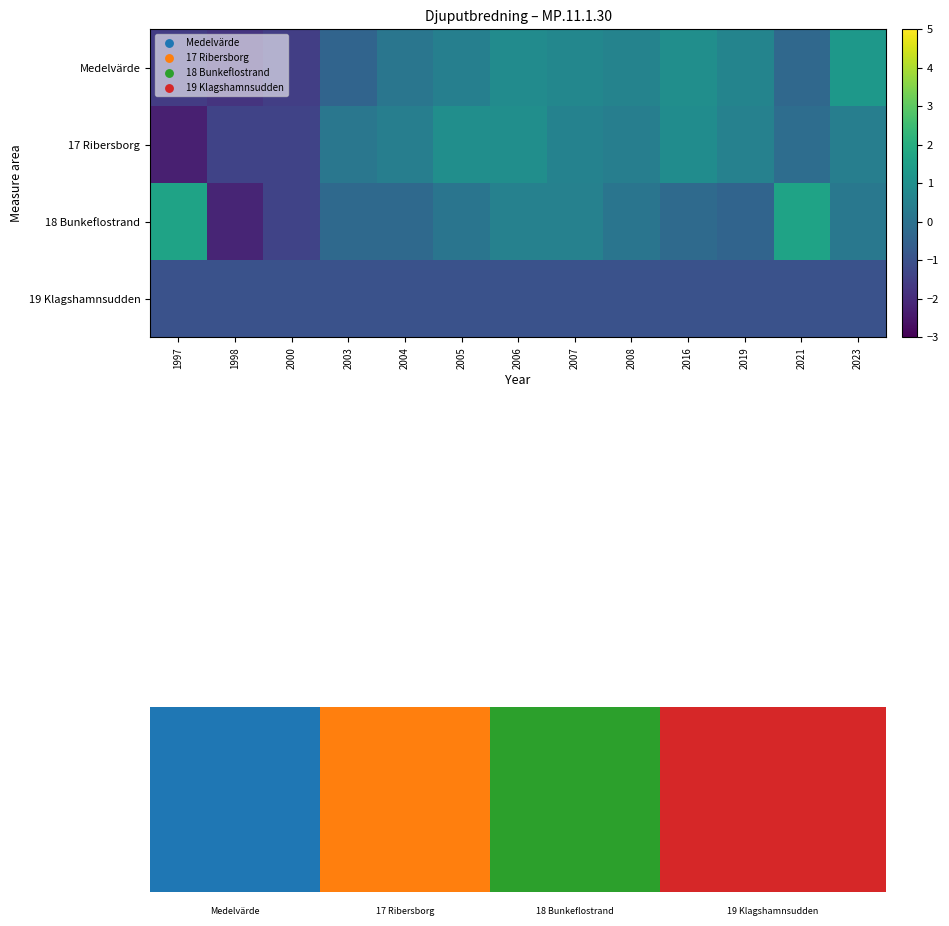

At which category is the sum across all series the highest?

2006